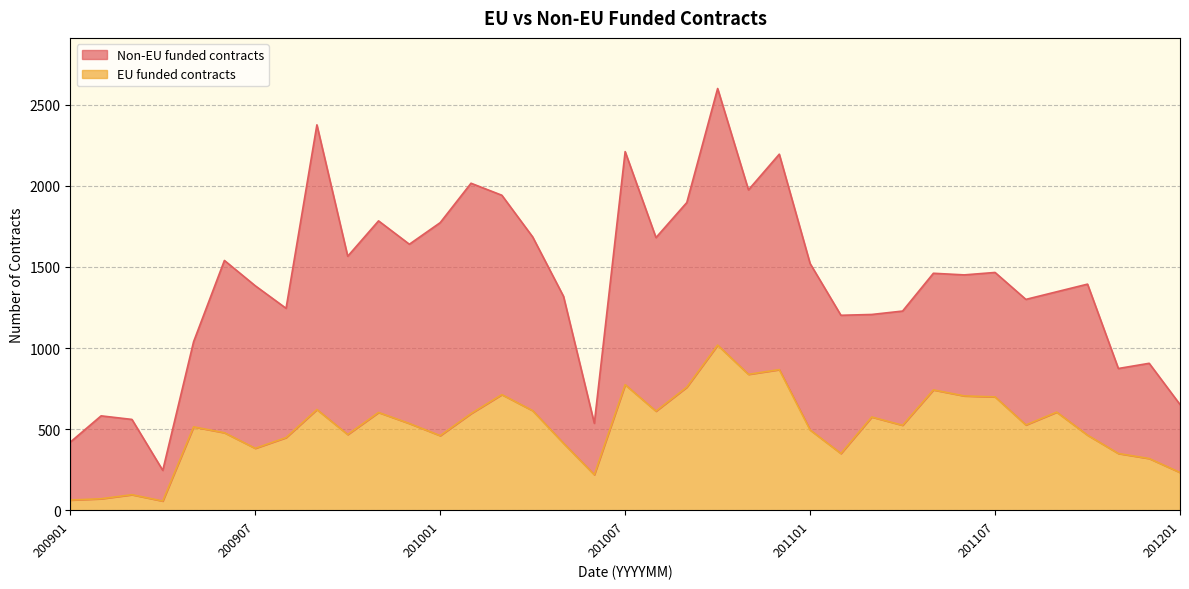

What is the value of the 28th point from the left?

524